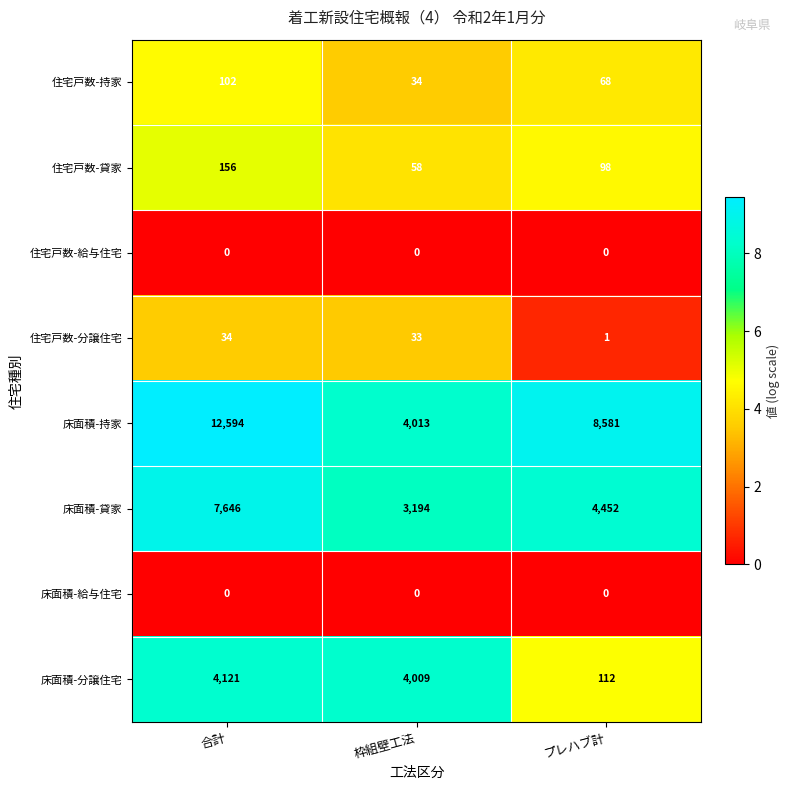

At which category does the chart reach its peak across all series?

合計